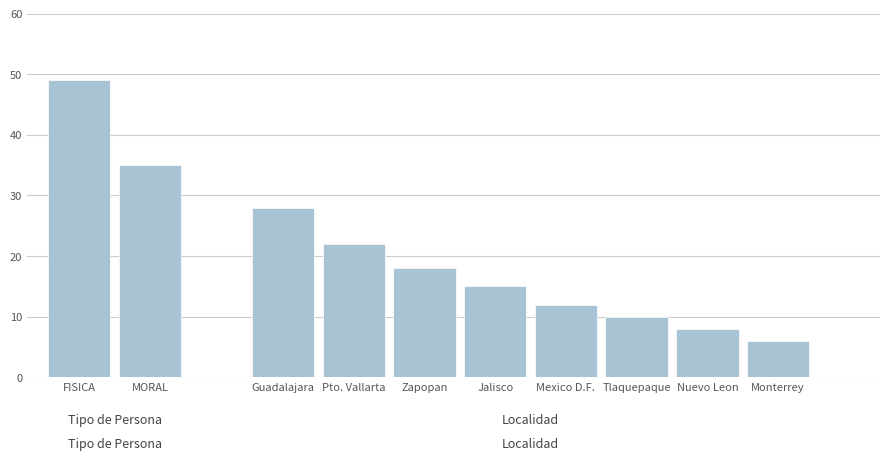

At which label does the data first exceed 18?

FISICA